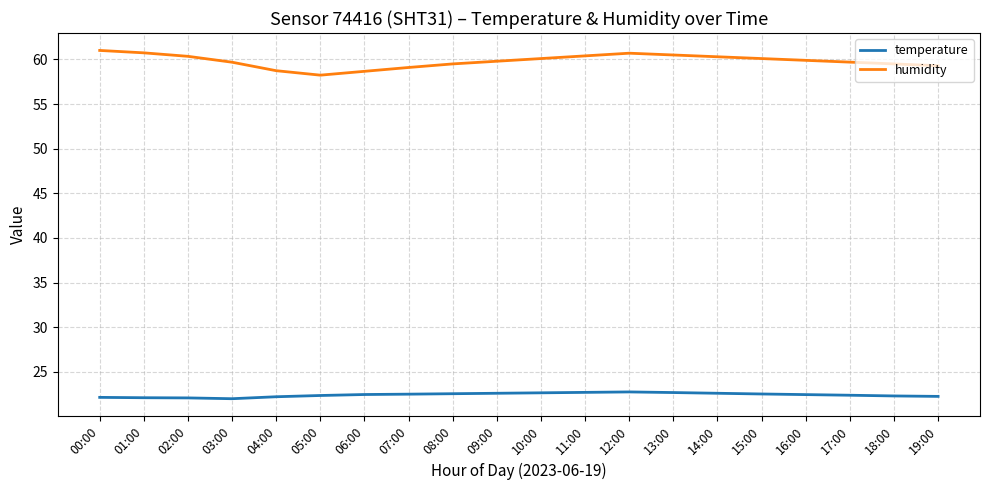

Which series has the largest range (max minus min)?

humidity